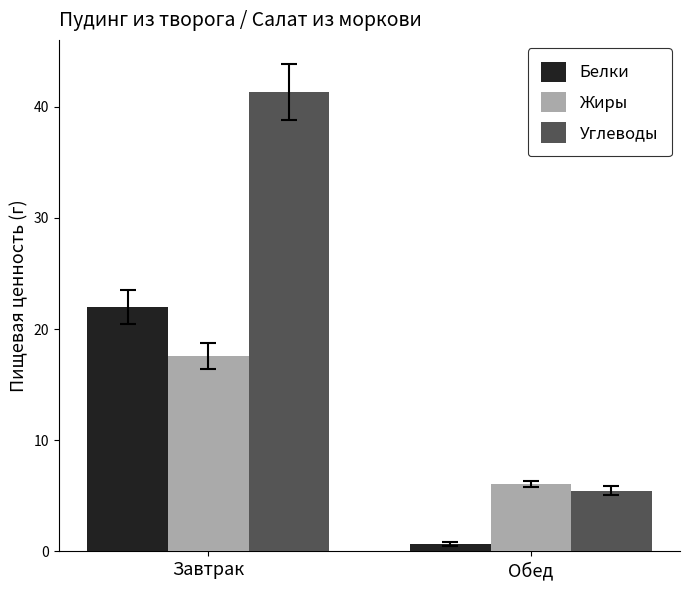

Reading left to right, transcribe all the data shown in this chart.

Белки: Завтрак=22.0	Обед=0.7
Жиры: Завтрак=17.6	Обед=6.1
Углеводы: Завтрак=41.3	Обед=5.5